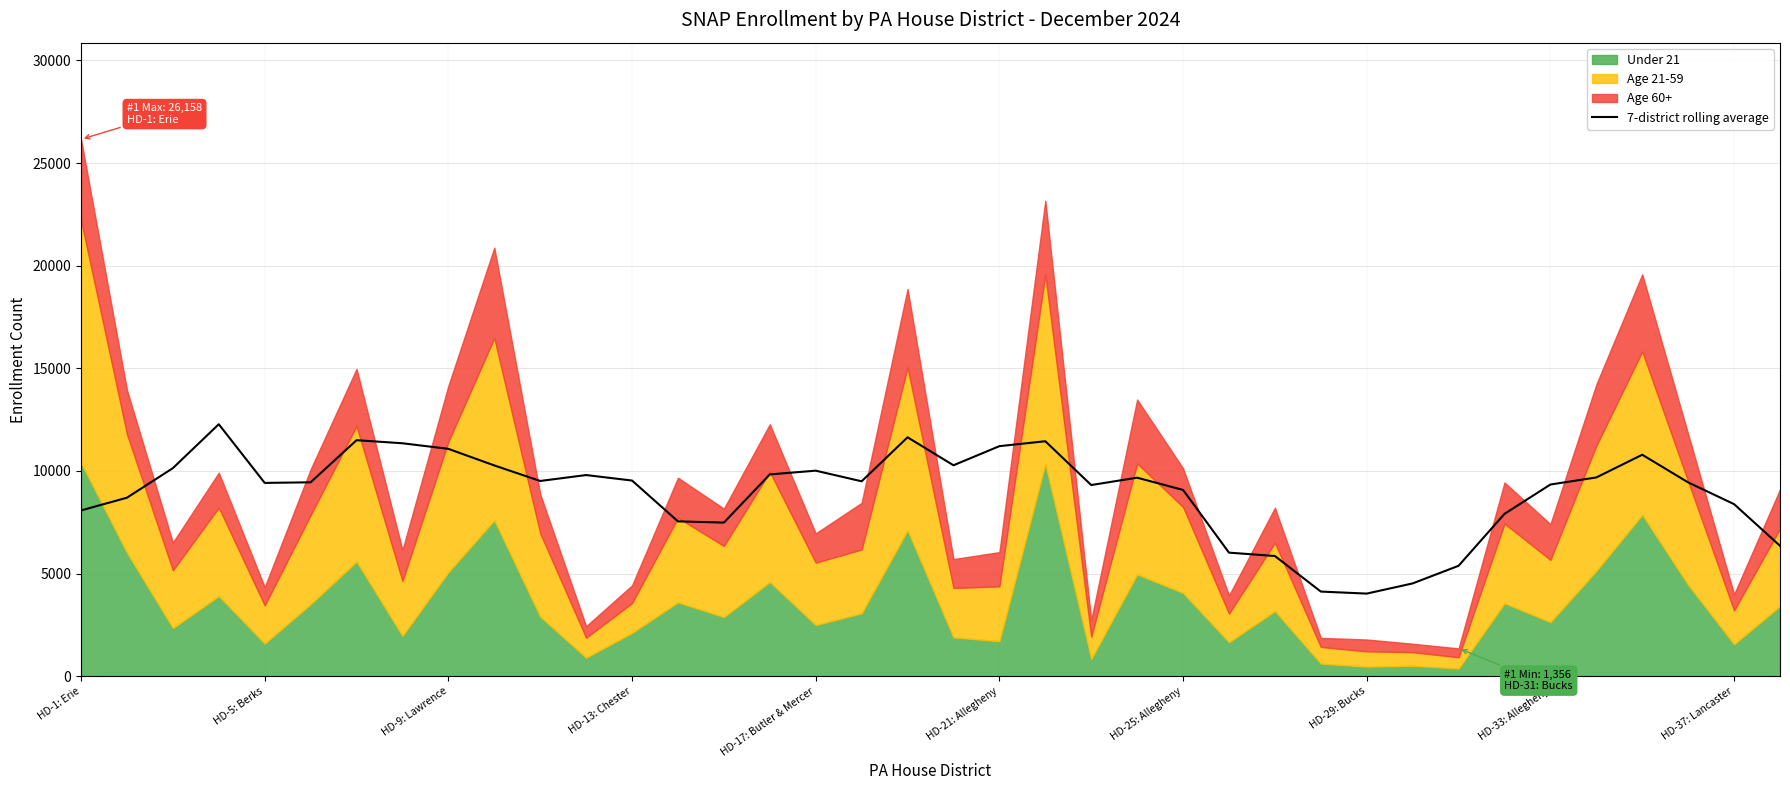

What is the highest value of the 7-district rolling average series?

12276.6